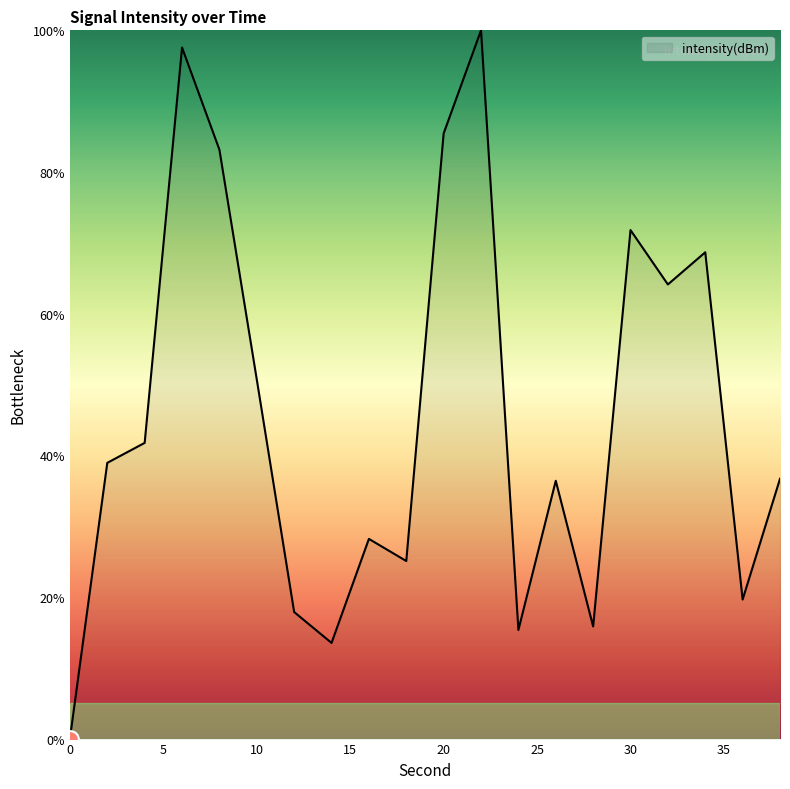

What is the maximum value shown in the chart?

100.0